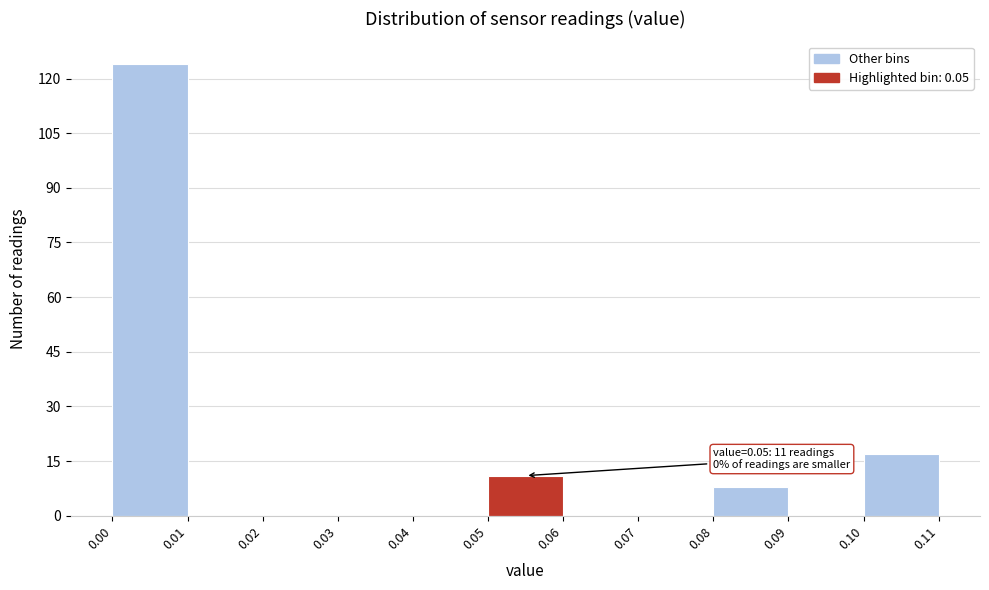

Which range on the x-axis has the tallest bar?

0.00 to 0.01